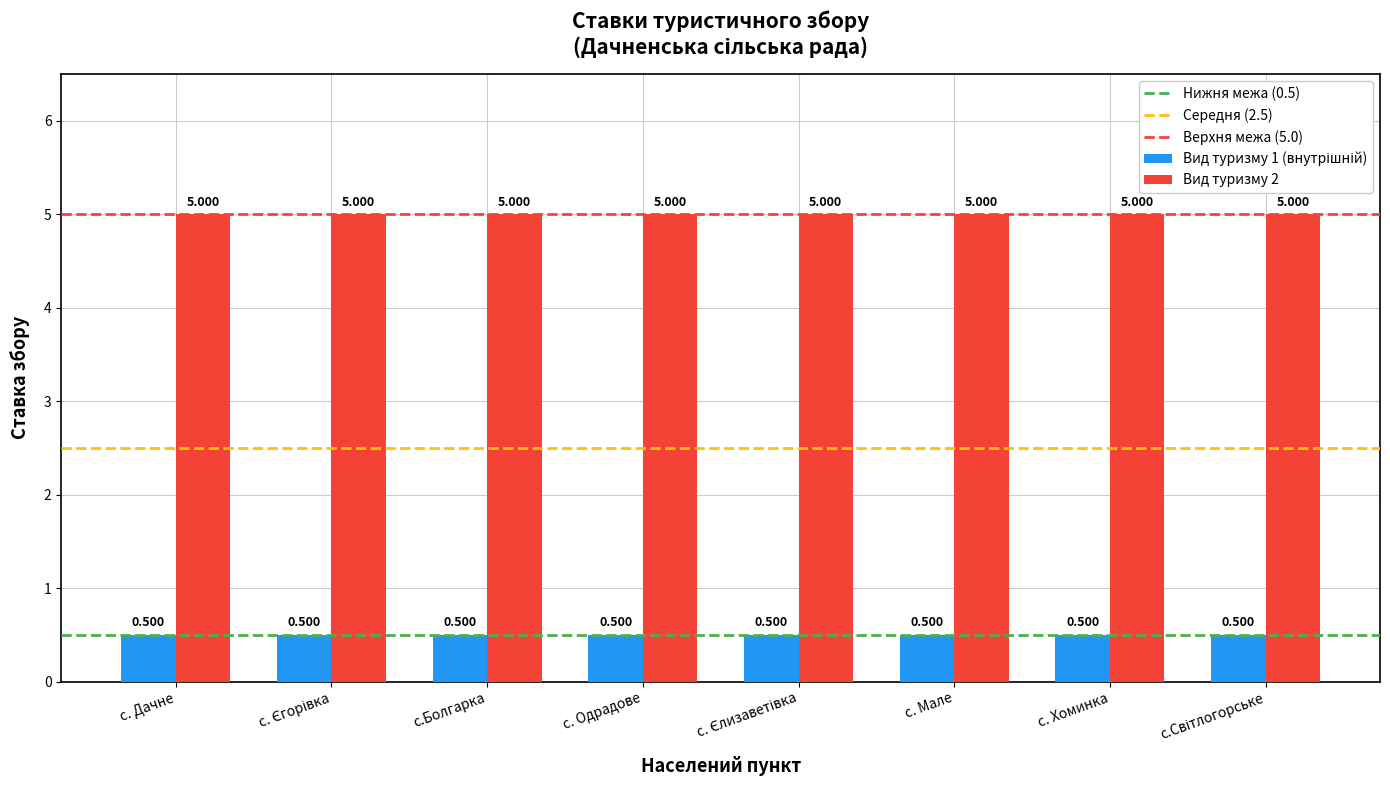

At which label is Вид туризму 1 (внутрішній) closest to 0?

с. Дачне